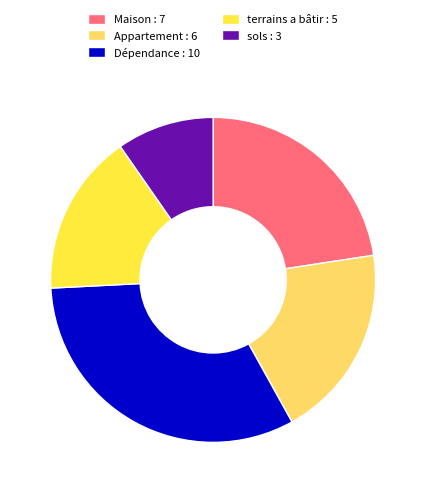

Is it true that sols : 3 is 10% of the pie?

True